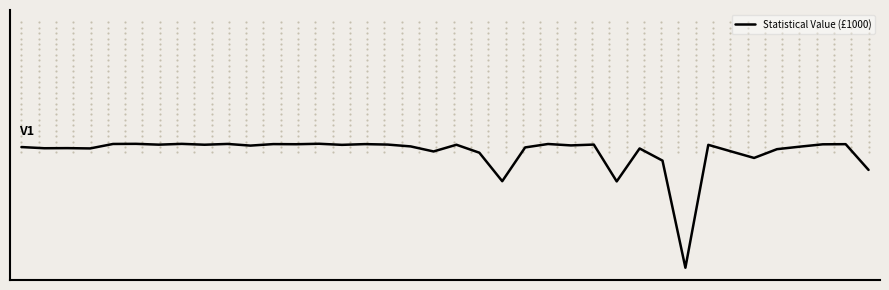

What is the value of the 2nd point from the left?

34670.3